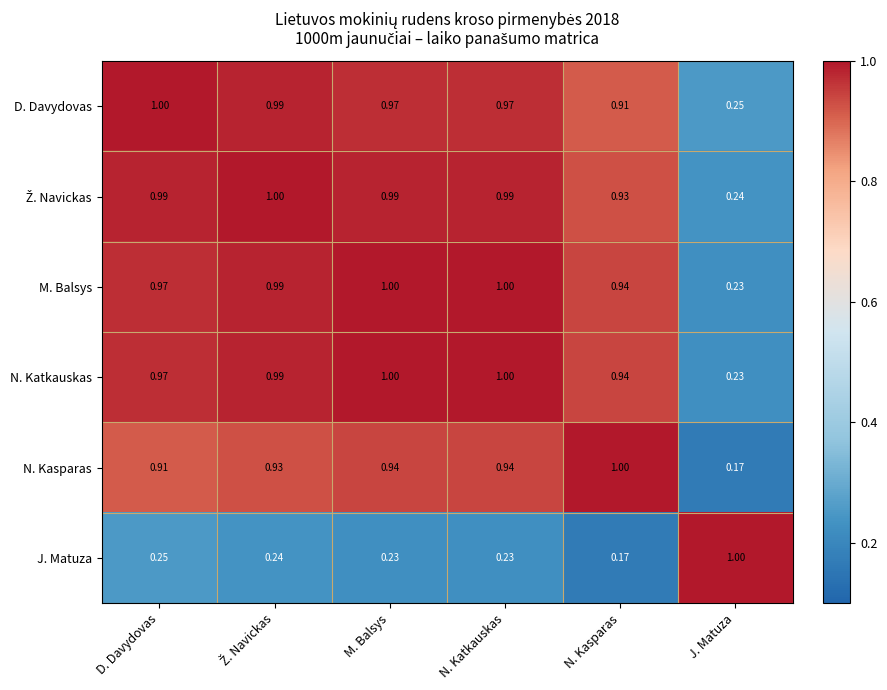

Is the value of N. Katkauskas at J. Matuza greater than the value of M. Balsys at N. Kasparas?

No